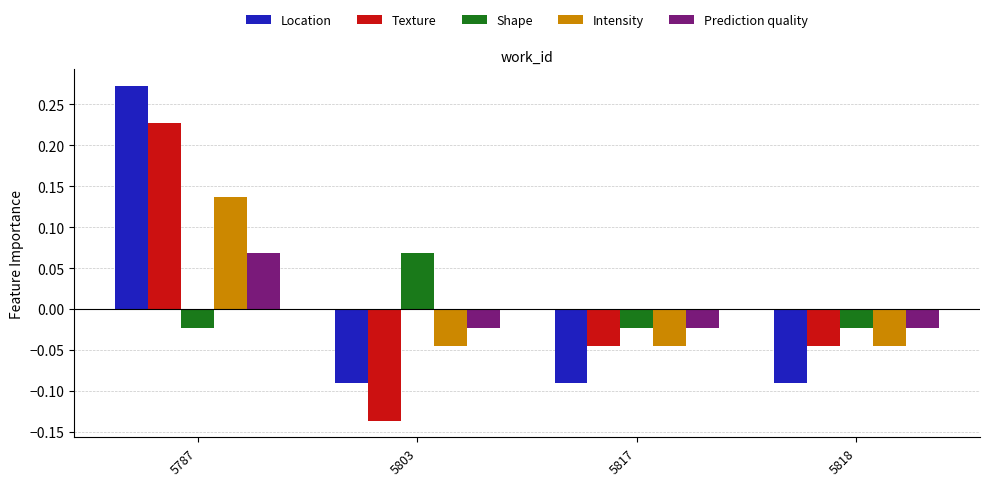

Is it true that Texture equals -0.1 at 5818?

False